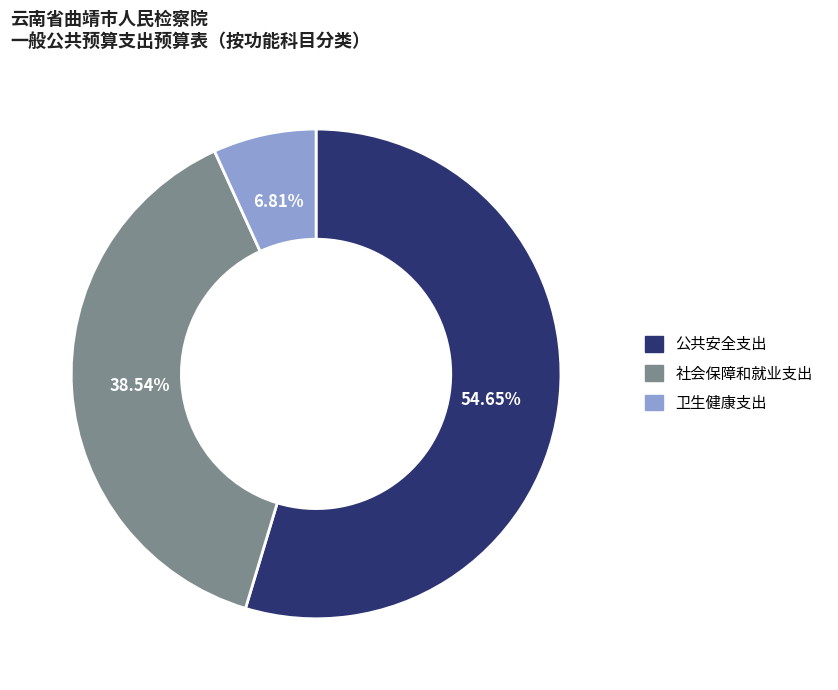

To the nearest percent, what is the difference between the 公共安全支出 and 社会保障和就业支出 slice percentages?

16%